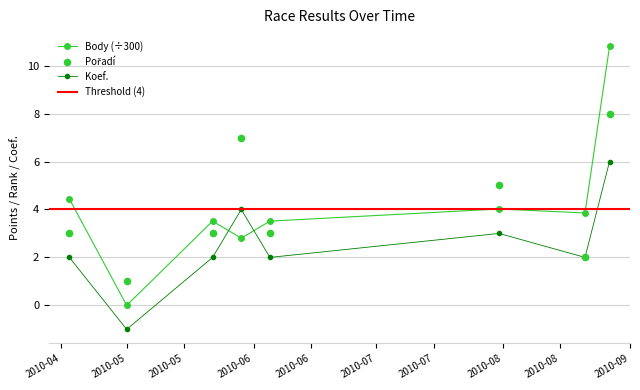

Which series has the largest total across all categories?

Body